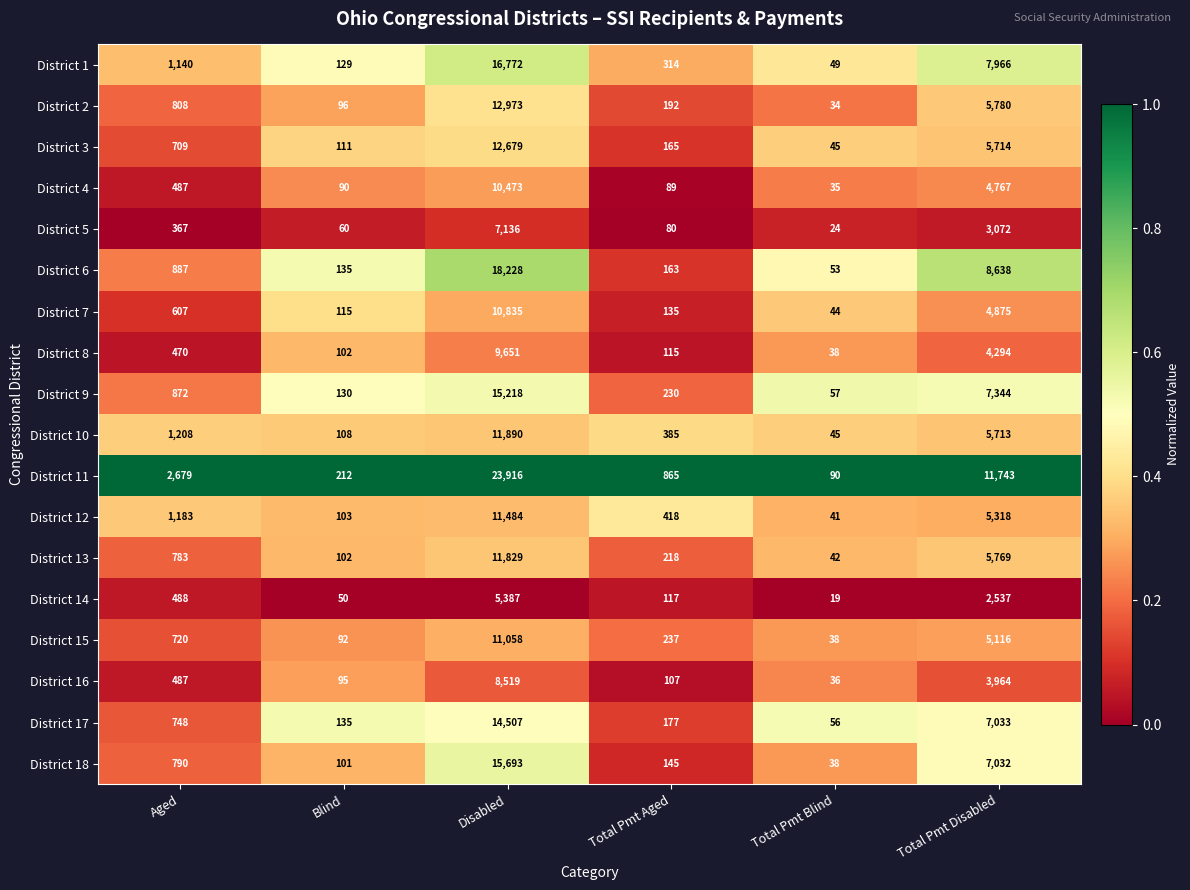

Which series has the largest range (max minus min)?

District 11